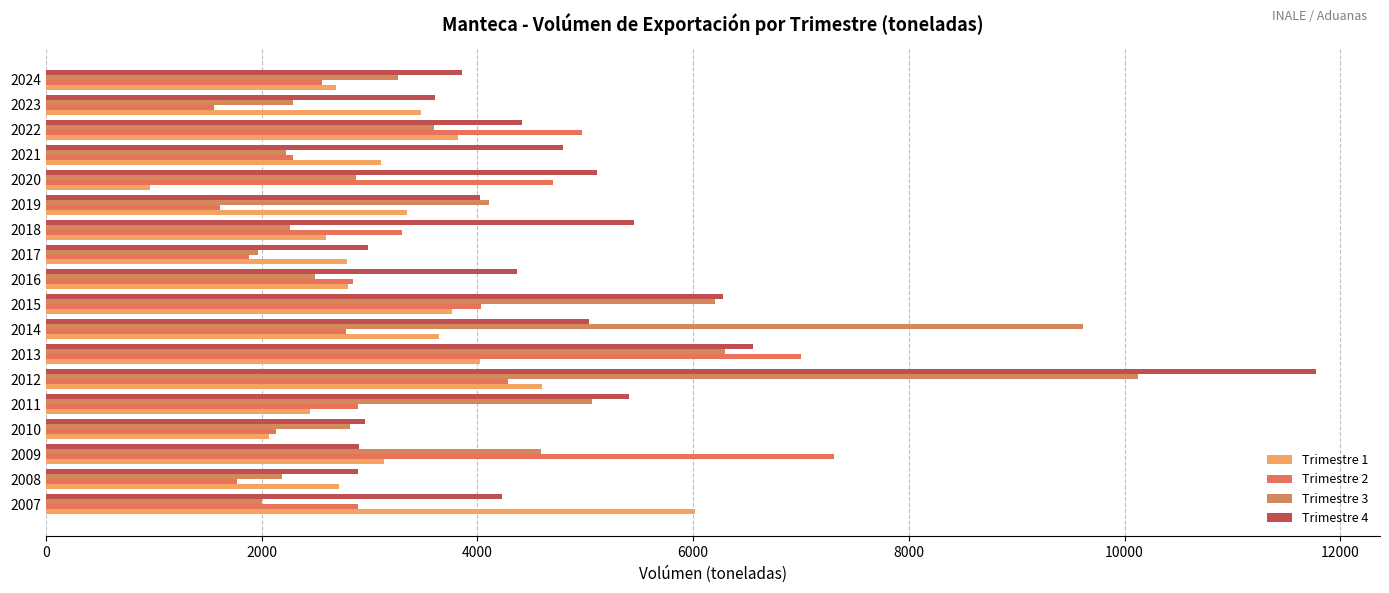

What are all the series names shown in the legend?

Trimestre 1, Trimestre 2, Trimestre 3, Trimestre 4